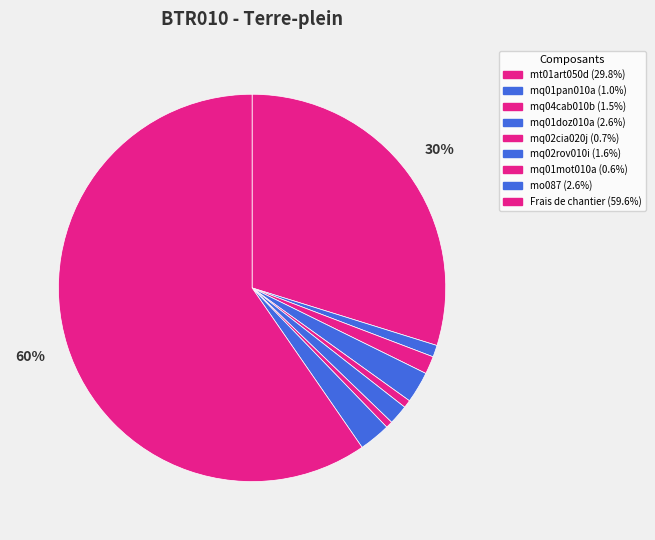

Rank the categories by value from lowest to highest.

mq01mot010a, mq02cia020j, mq01pan010a, mq04cab010b, mq02rov010i, mq01doz010a, mo087, mt01art050d, Frais de chantier